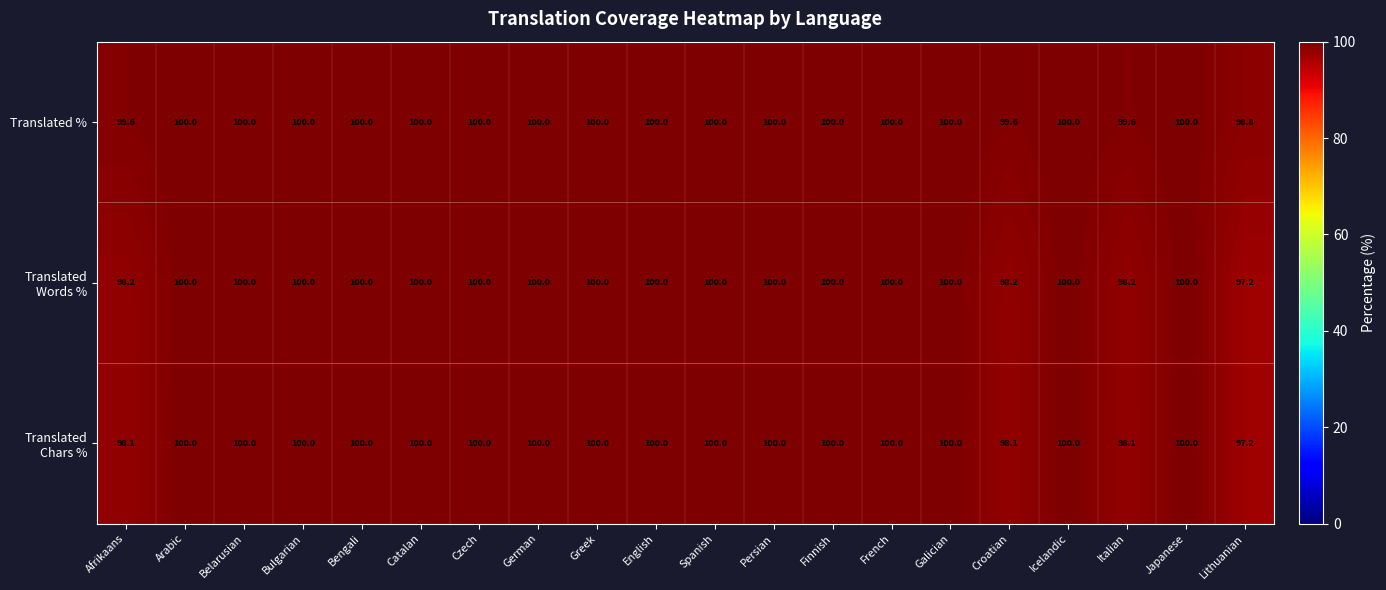

What is the total value across all series at Bengali?

300.0